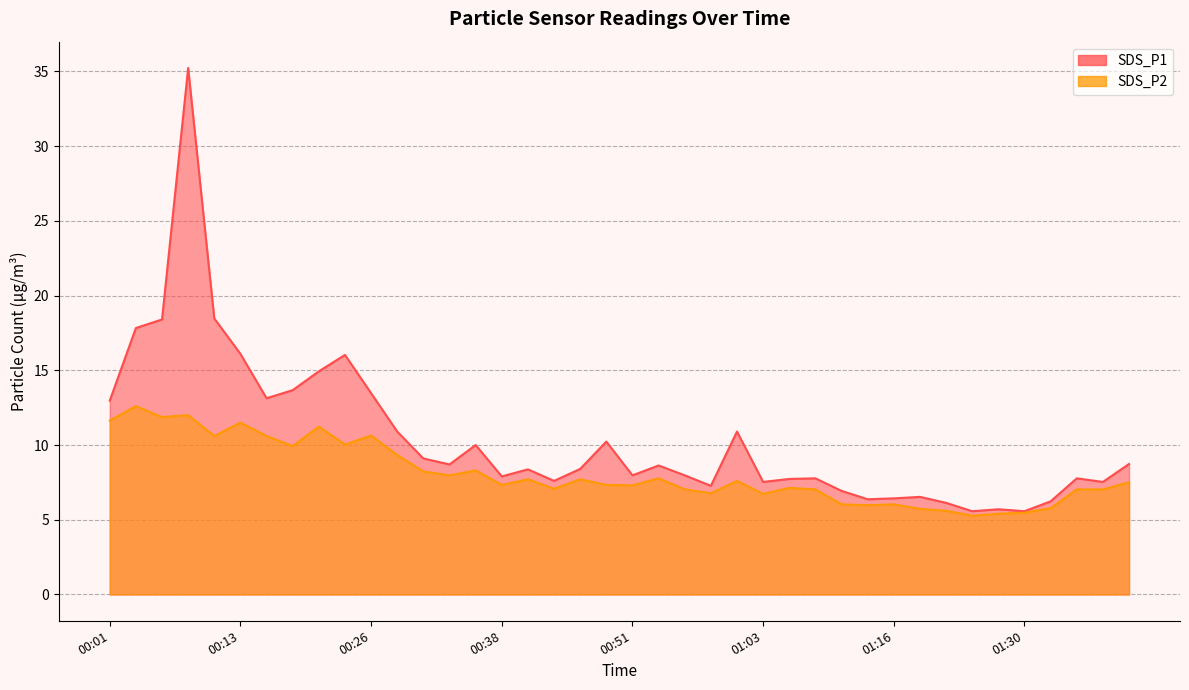

How many values in the SDS_P1 series are below 8?

19